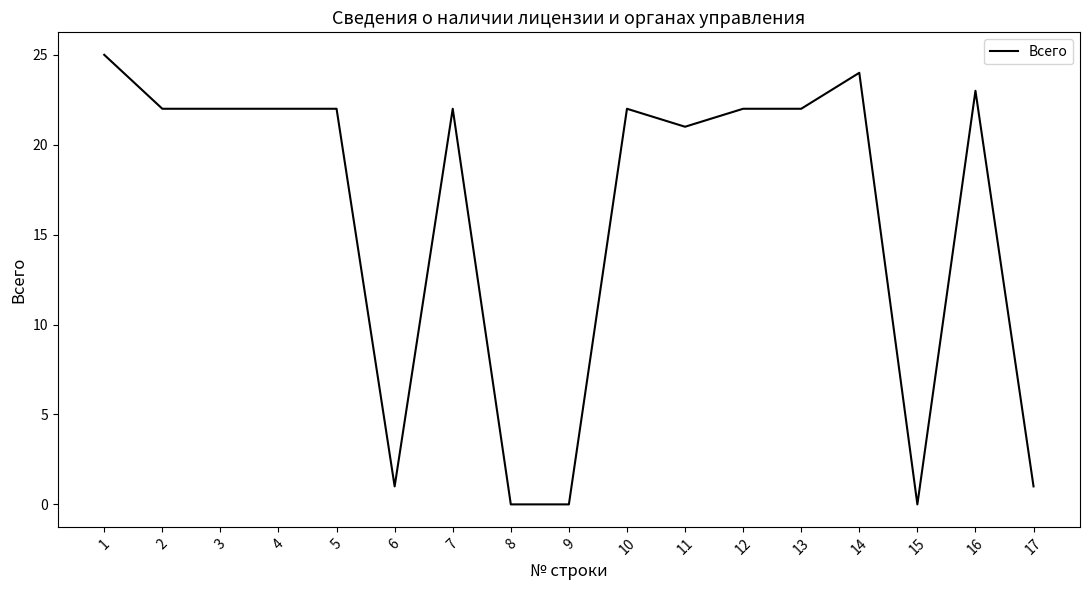

Which category has the highest value across all series?

1